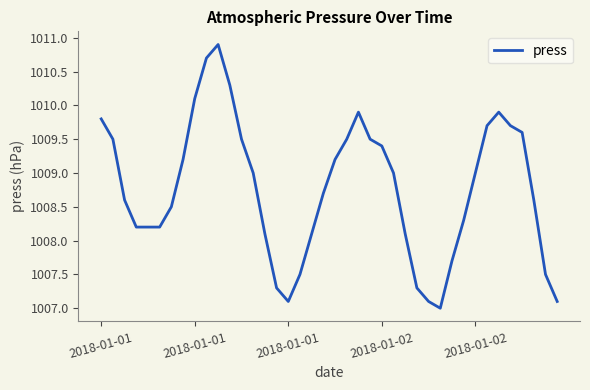

What is the greatest value displayed?

1010.9